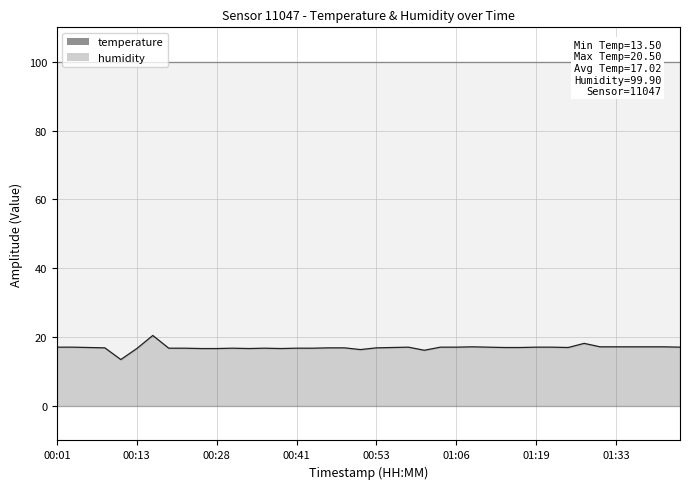

Does the chart display data point markers on the line(s)?

No